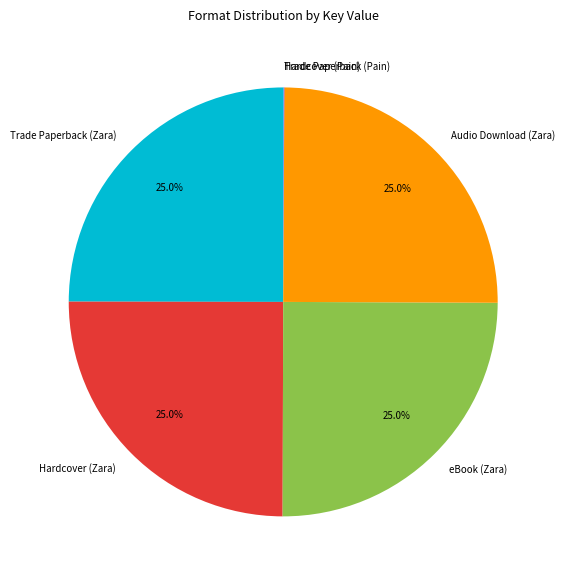

To the nearest percent, what is the average slice percentage?

17%